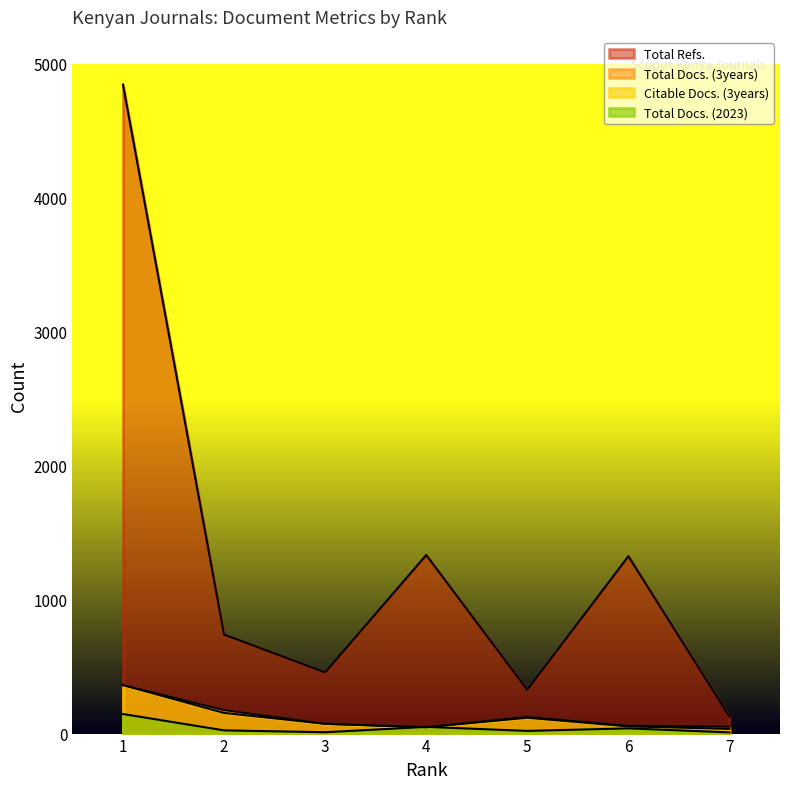

True or false: Total Refs. and Citable Docs. (3years) intersect in this chart.

False